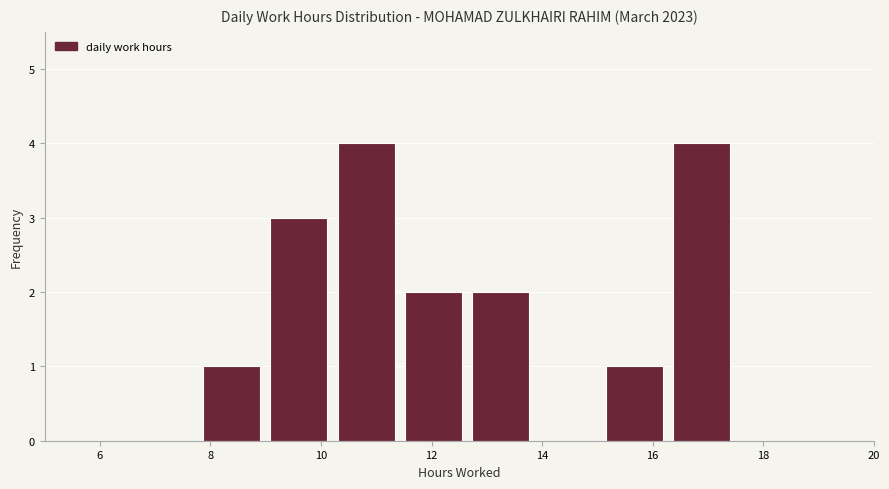

Reading left to right, transcribe this chart: for each bar, give the range it covers on the x-axis and its height. Neither the bar edges nor the heights are printed on the chart, so give them approximately, as read against the axes.

7.8 to 9.0: 1
9.0 to 10.4: 3
10.4 to 11.6: 4
11.6 to 12.8: 2
12.8 to 14.0: 2
14.0 to 15.2: 0
15.2 to 16.4: 1
16.4 to 17.6: 4